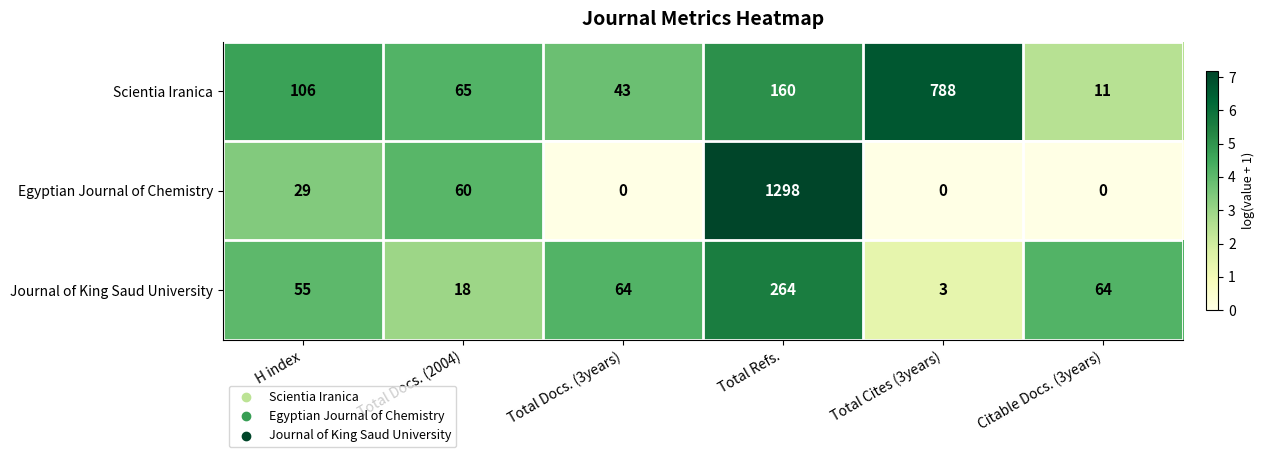

Where is Scientia Iranica nearest to the value 399?

Total Refs.